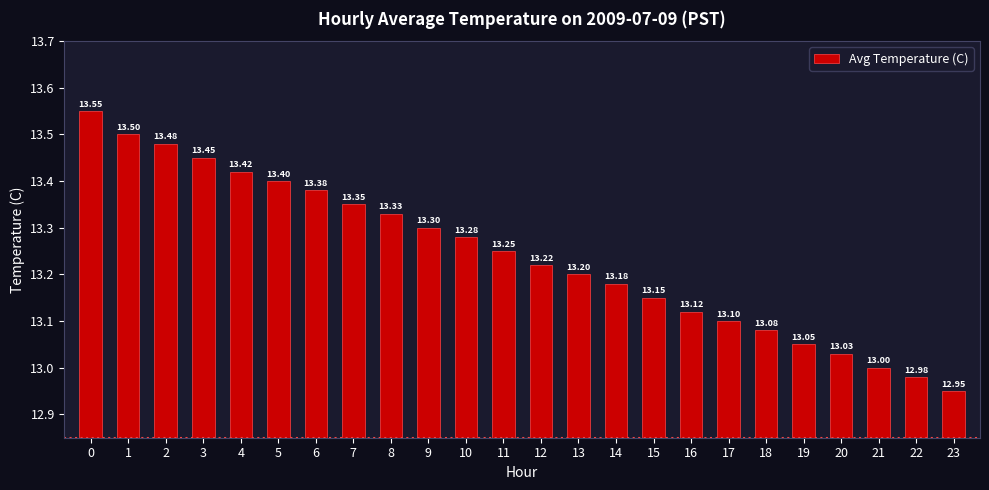

What is the sum of all values?

317.8